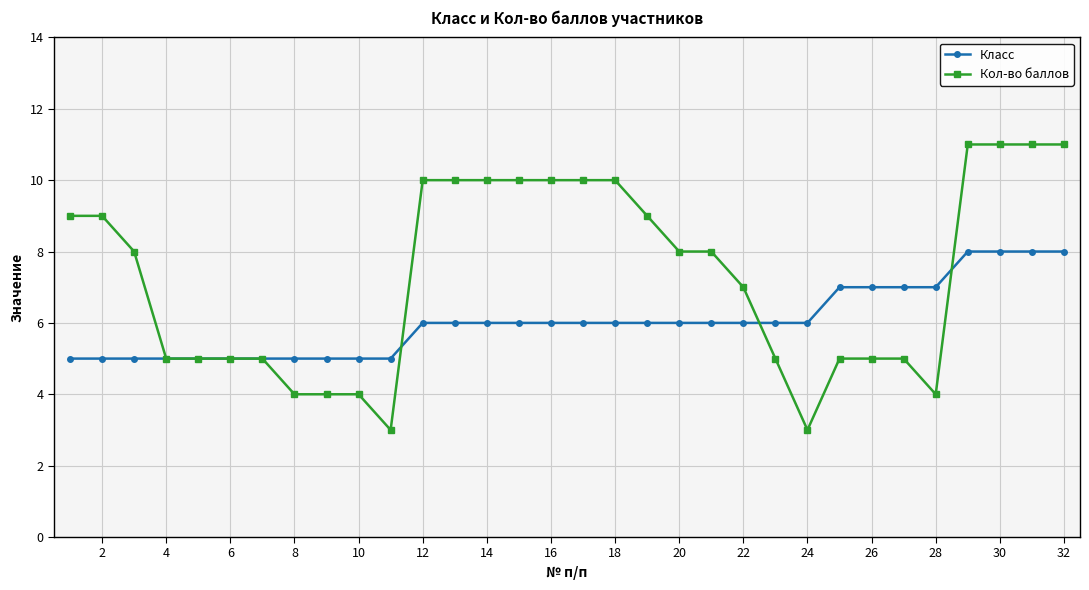

At how many categories does at least one series exceed 3?

32